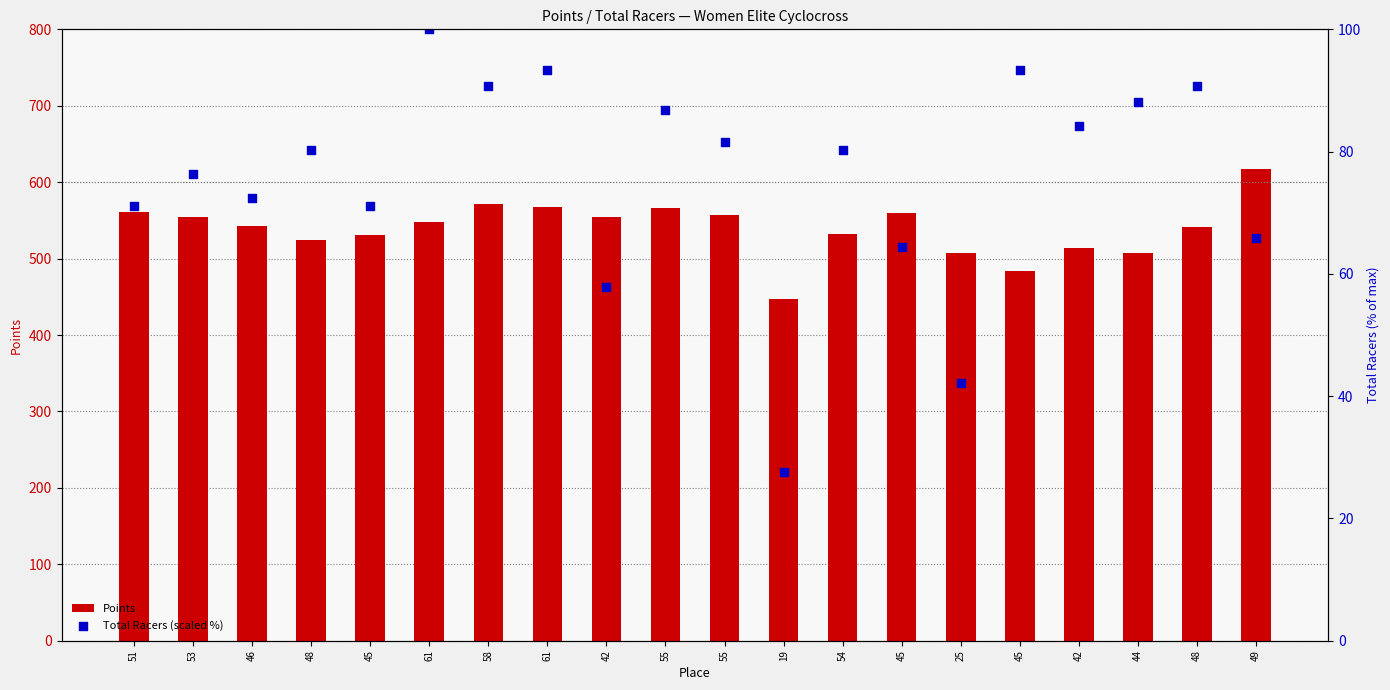

Which series has the largest Y range (max minus min)?

Points